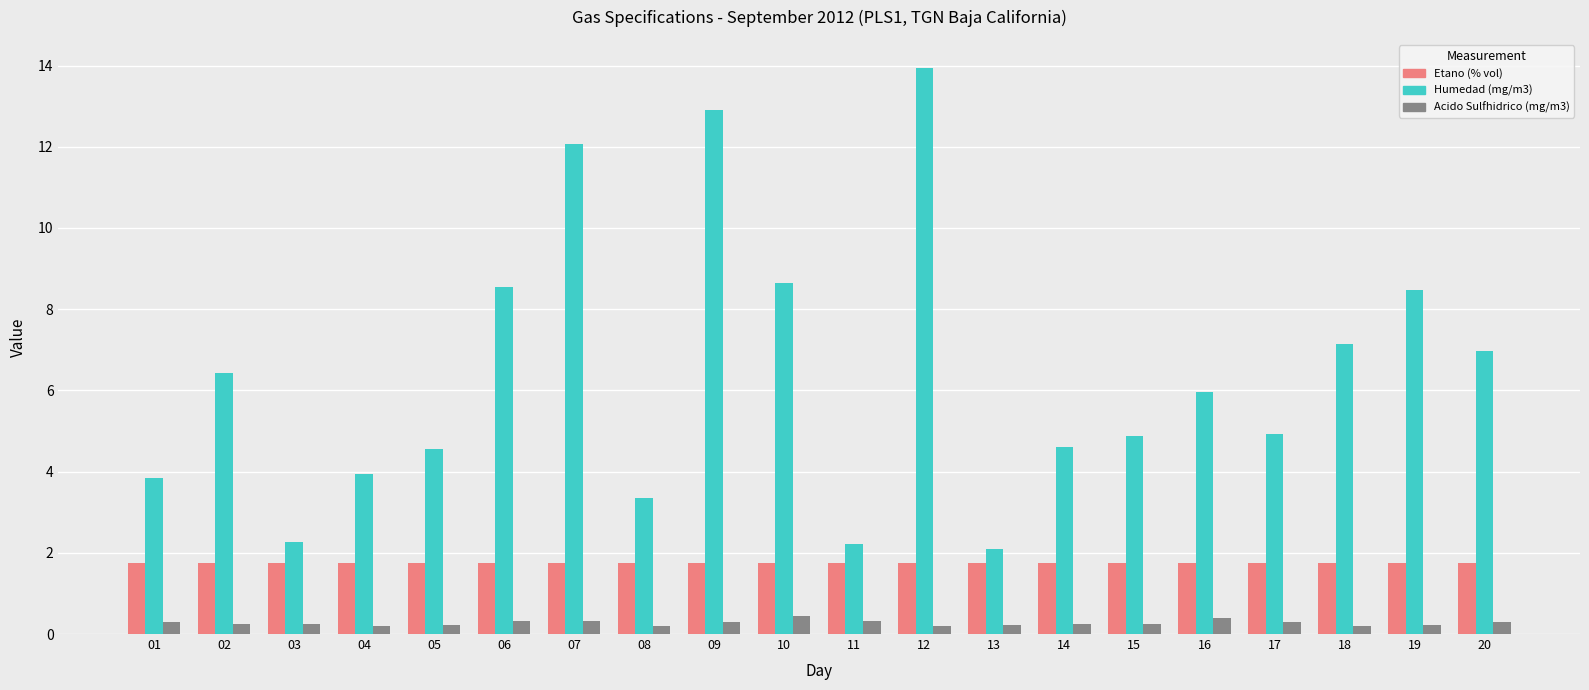

At which category is the sum across all series the highest?

12